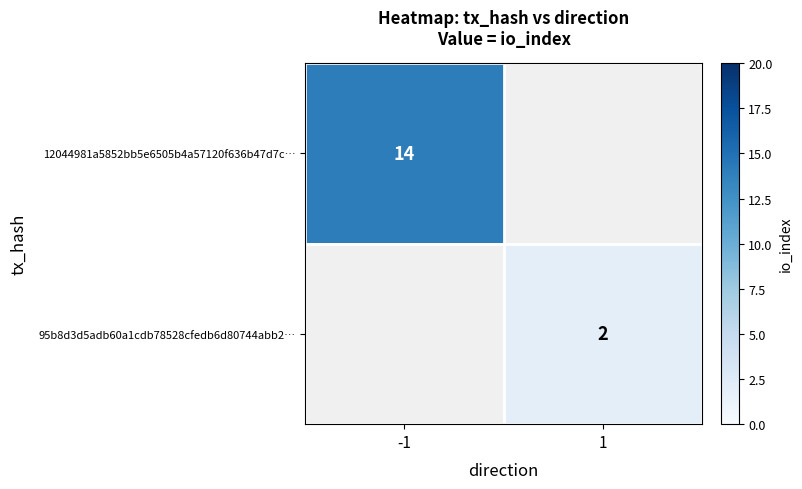

At how many categories does at least one series exceed 4?

1